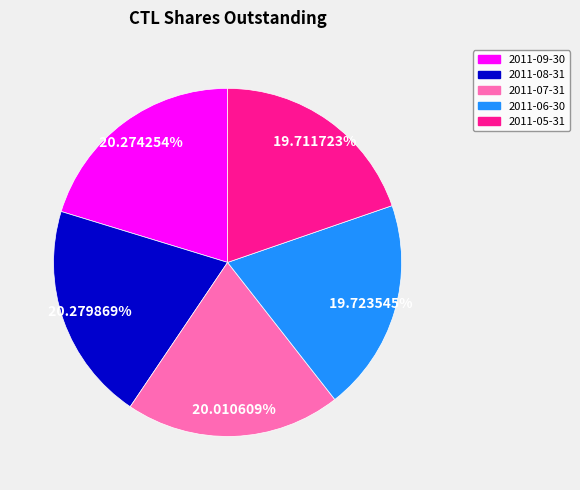

Does any single category account for the majority?

No